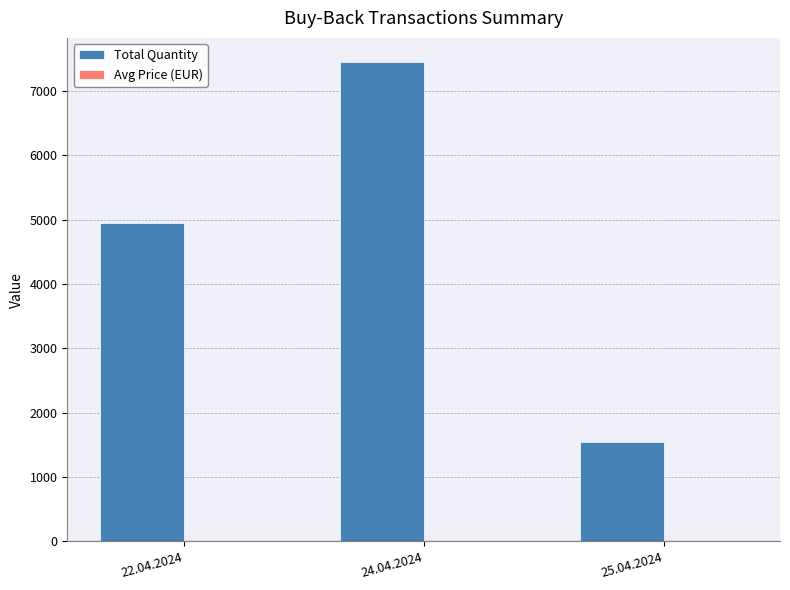

Between 22.04.2024 and 25.04.2024, which series saw the biggest shift?

Total Quantity